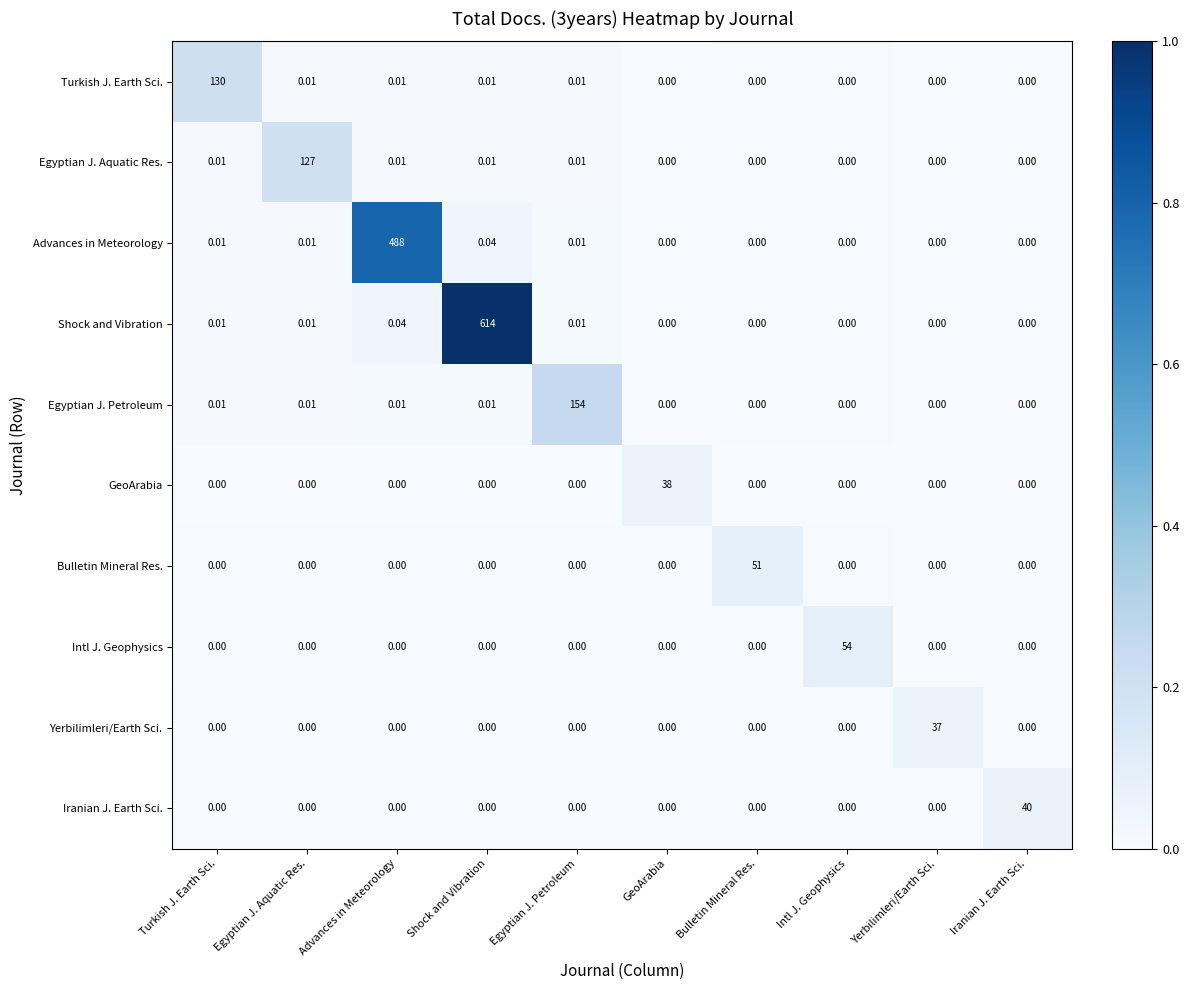

Which category has the highest value across all series?

Shock and Vibration